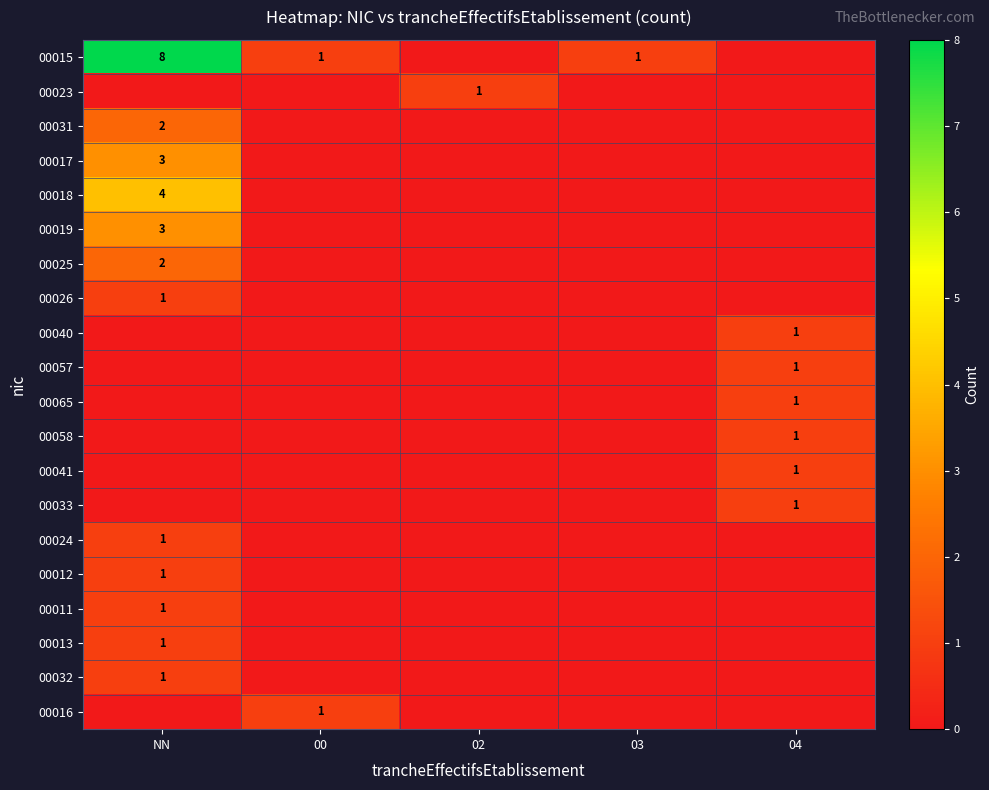

The value of 00013 at NN is 2. True or false?

False